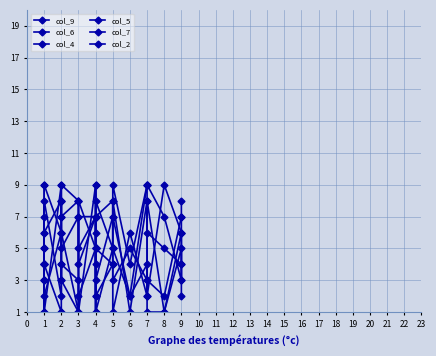

How many lines are shown in the chart?

6